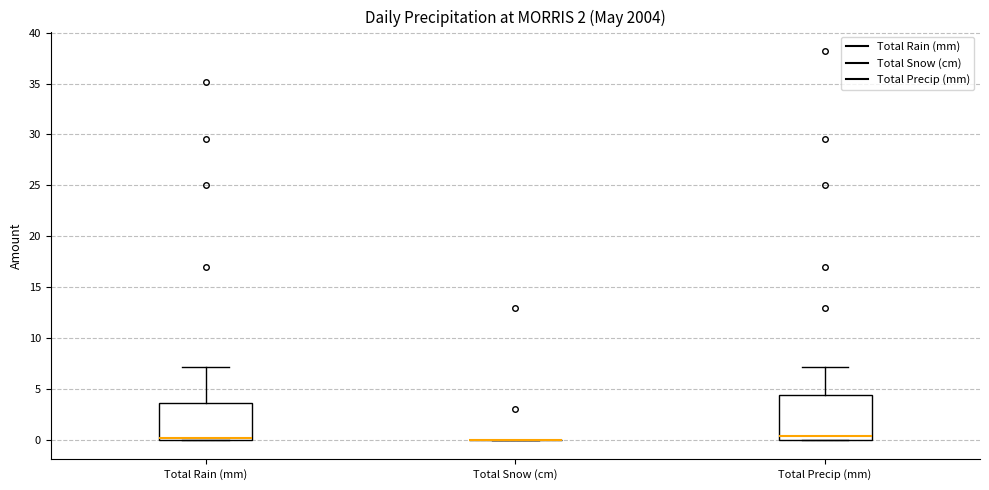

Where is the upper edge of the box for Total Rain (mm) on the y-axis? The values are not printed on the chart, so give them approximately, as read against the axis.

3.5